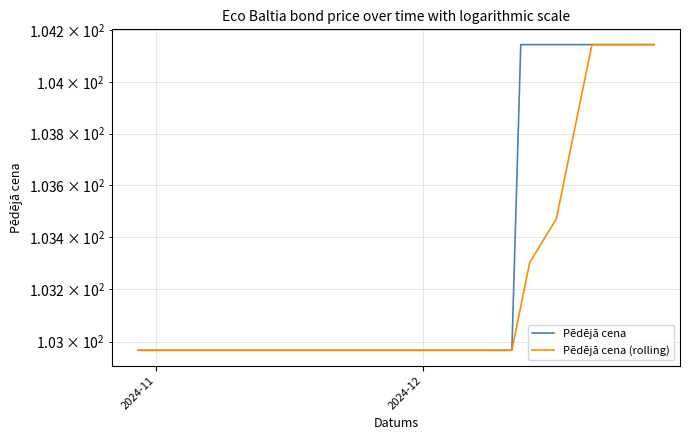

What is the smallest value displayed?

103.0